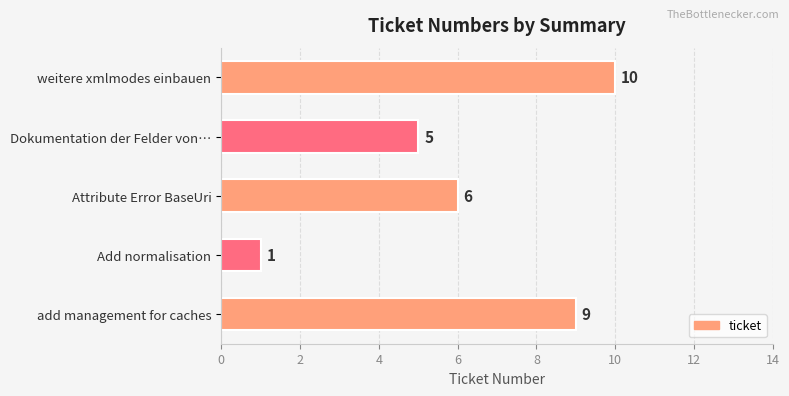

Reading bottom to top, extract all data points from this chart.

add management for caches=9	Add normalisation=1	Attribute Error BaseUri=6	Dokumentation der Felder von…=5	weitere xmlmodes einbauen=10